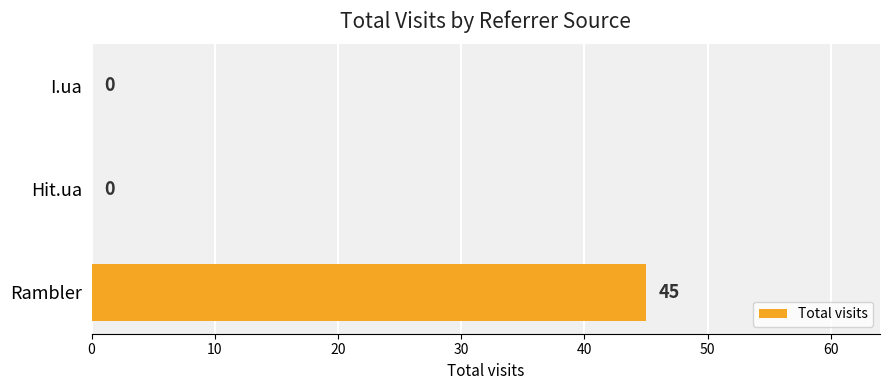

How many values exceed 0?

1